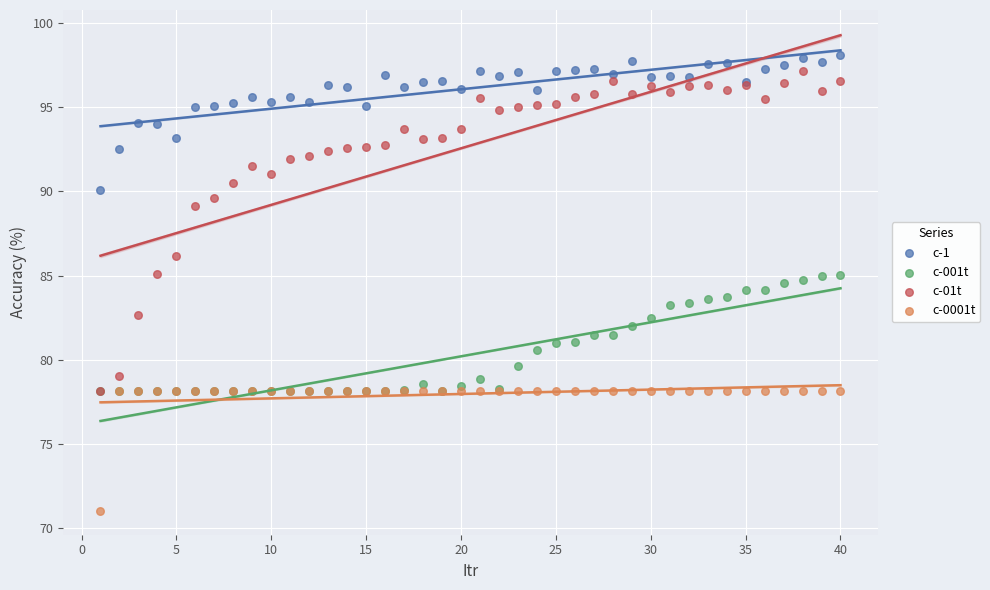

In the c-01t series, what Y value is closest to 87?

86.2